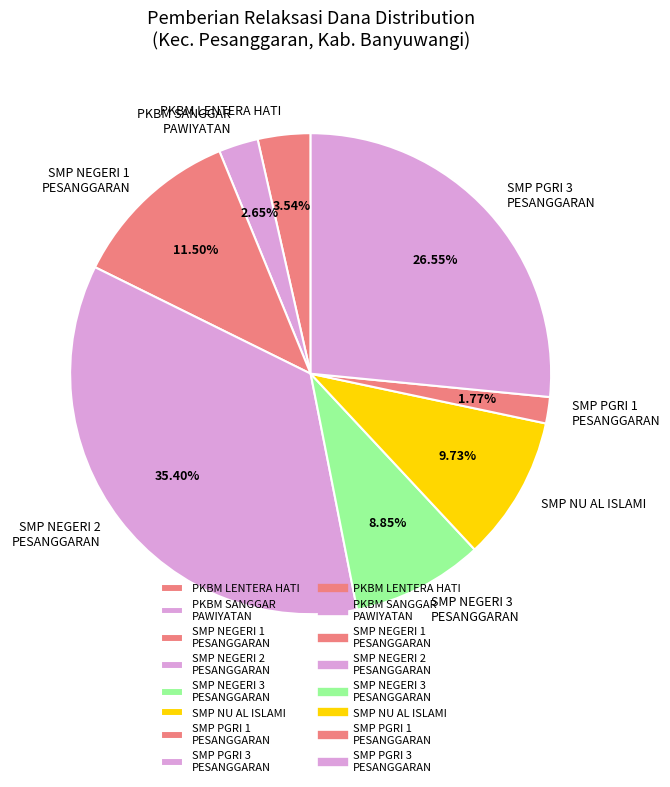

How many slices are in this pie chart?

8